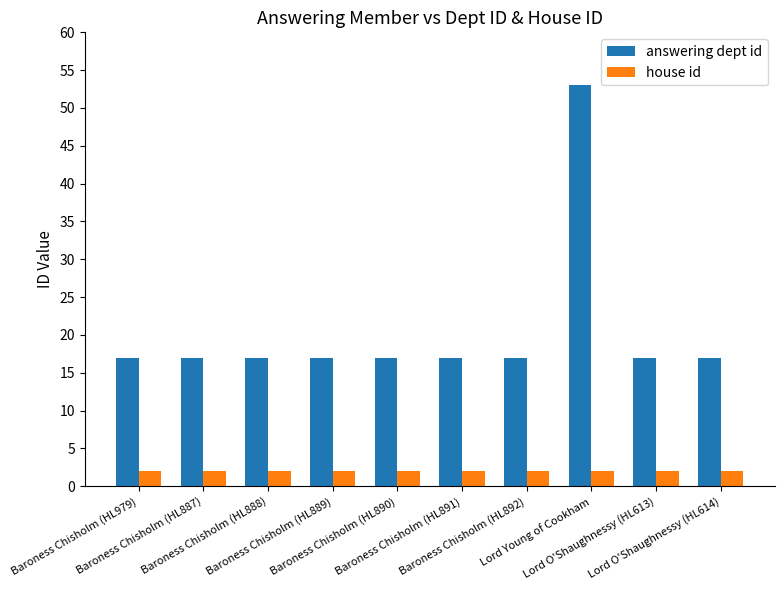

List the series in order of their overall mean, lowest first.

house id, answering dept id